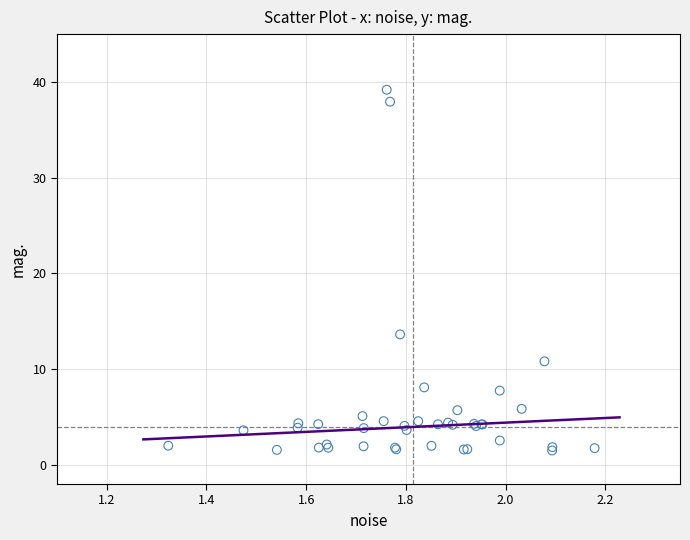

What Y value in the scatter plot is closest to 20?

13.6